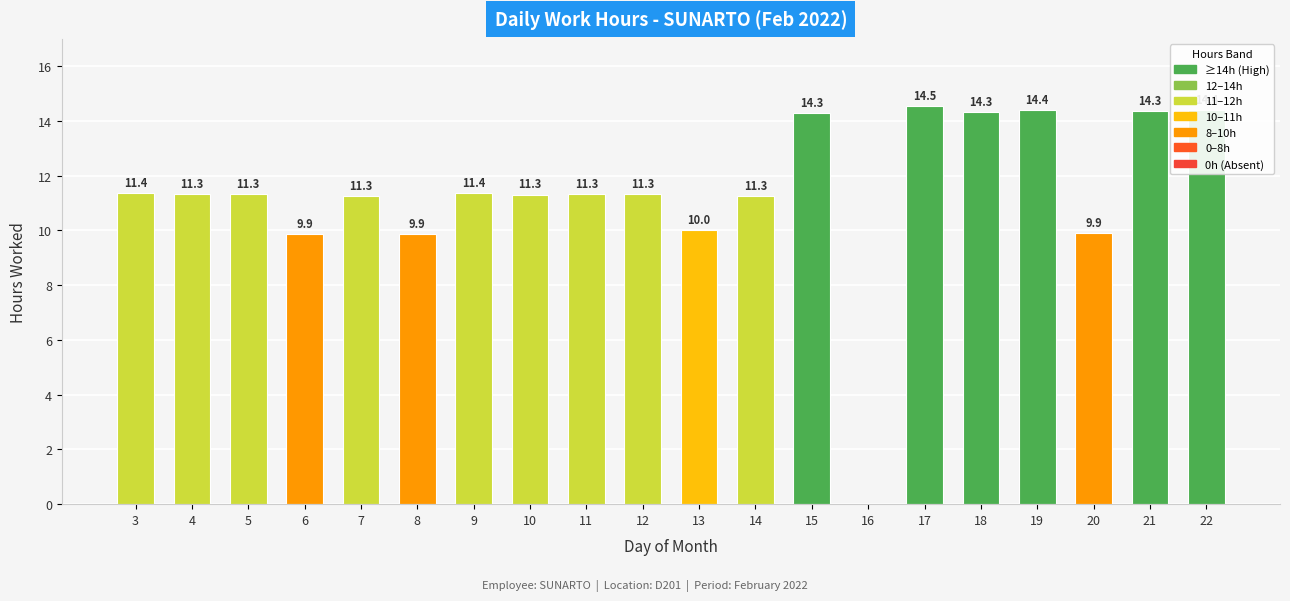

What is the sum of the values at 10 and 9?

22.7